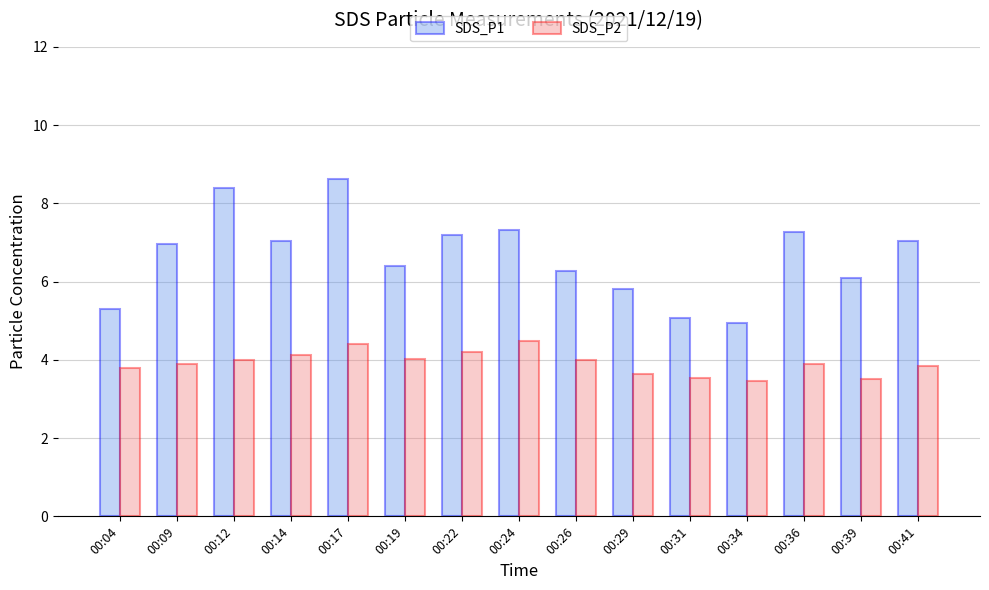

At how many categories does at least one series exceed 4?

15